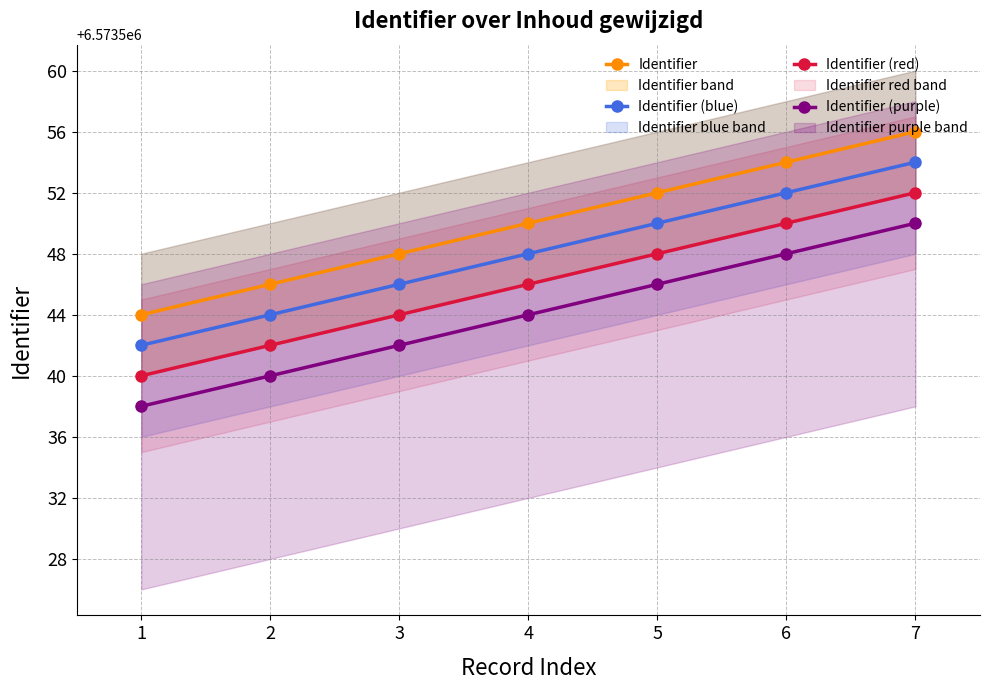

Reading right to left, transcribe all the data shown in this chart.

Identifier: 6573556	6573554	6573552	6573550	6573548	6573546	6573544
Identifier (blue): 6573554	6573552	6573550	6573548	6573546	6573544	6573542
Identifier (red): 6573552	6573550	6573548	6573546	6573544	6573542	6573540
Identifier (purple): 6573550	6573548	6573546	6573544	6573542	6573540	6573538